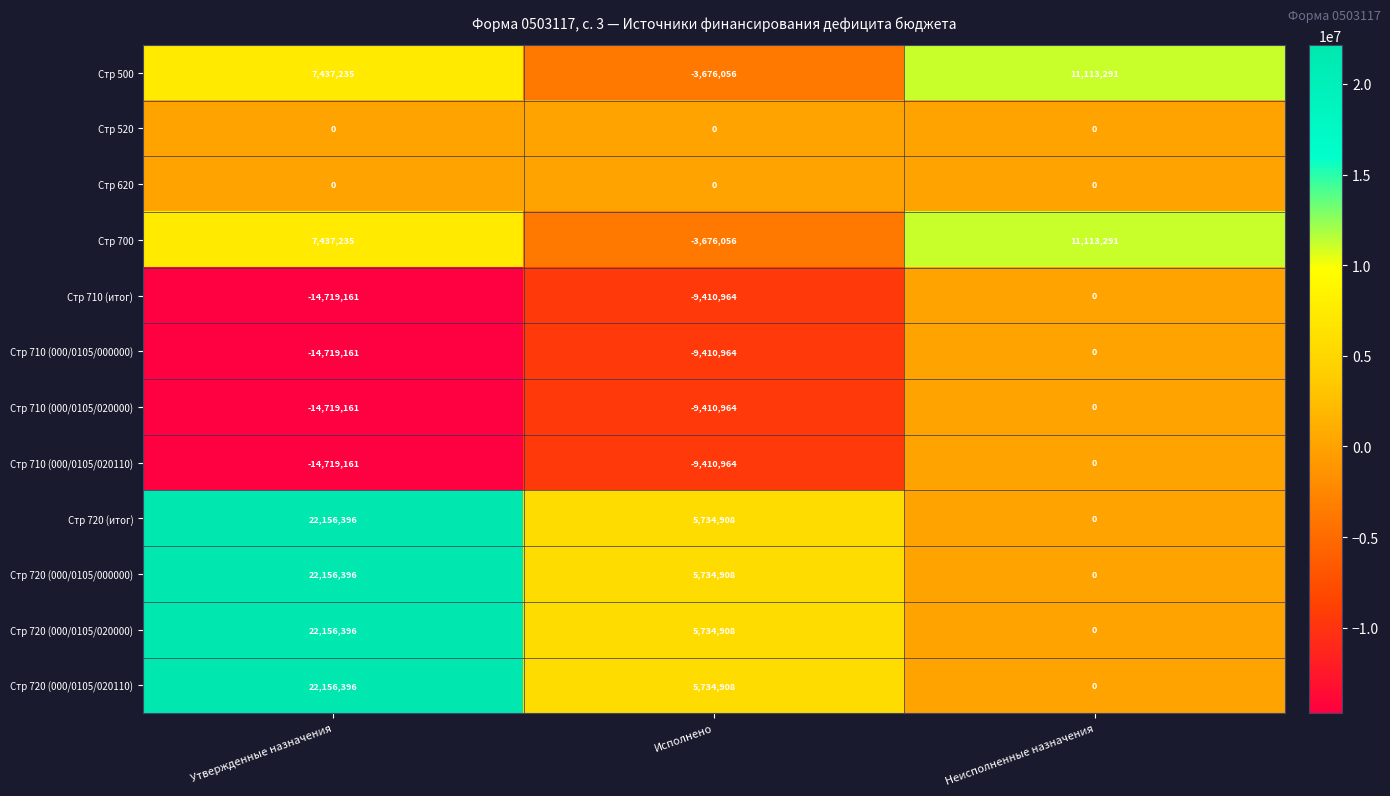

What is the lowest value of the Стр 500 series?

-3676056